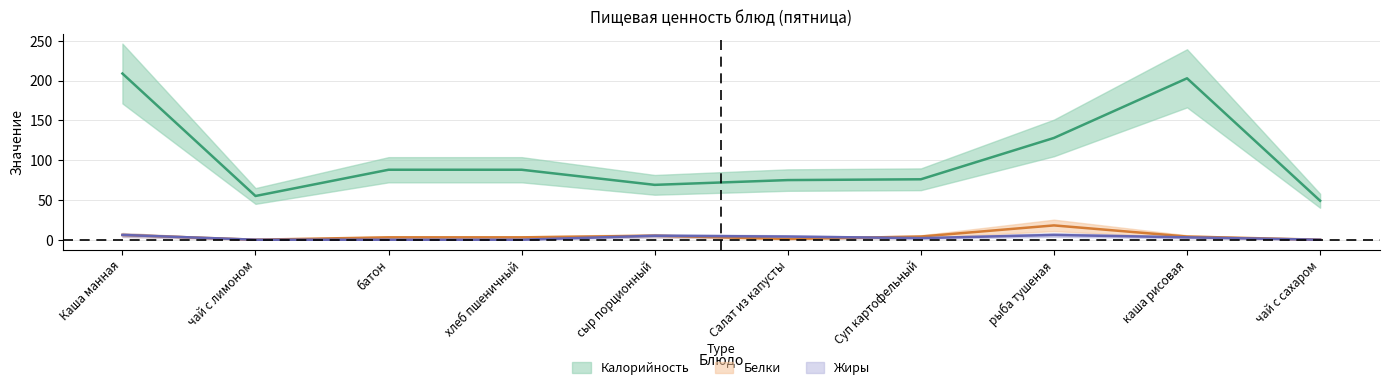

What are all the series names shown in the legend?

Калорийность, Белки, Жиры